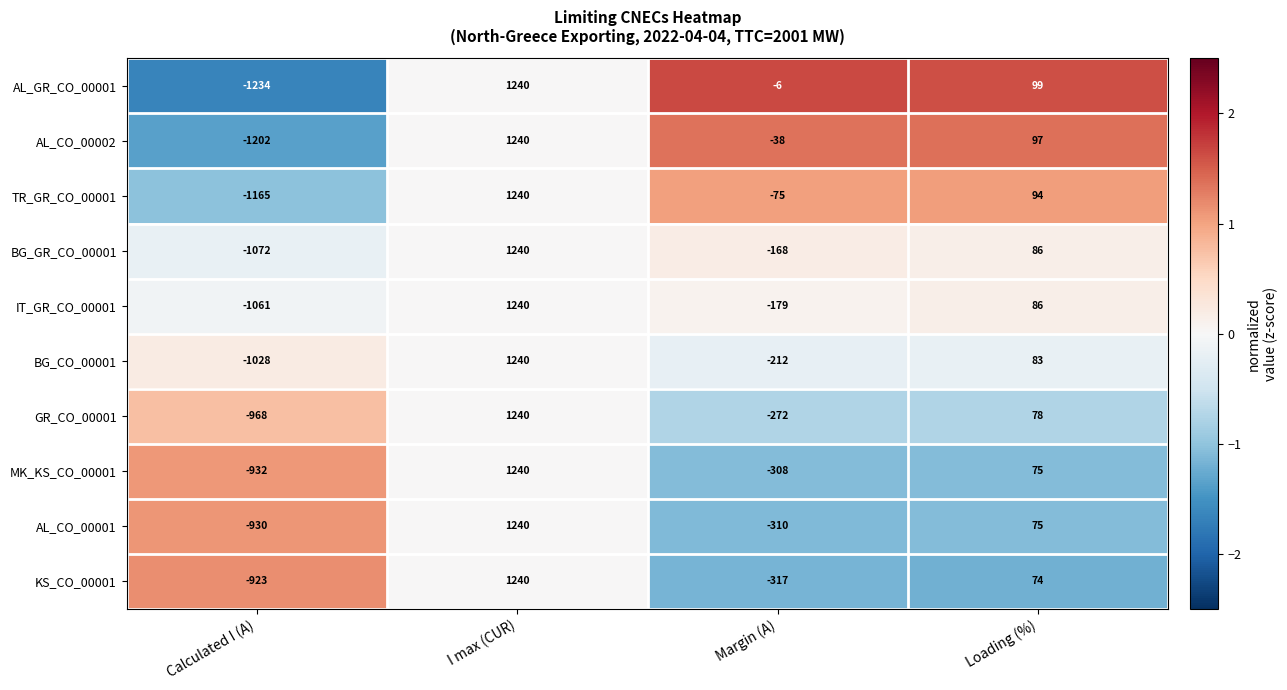

Which category has the highest value across all series?

I max (CUR)